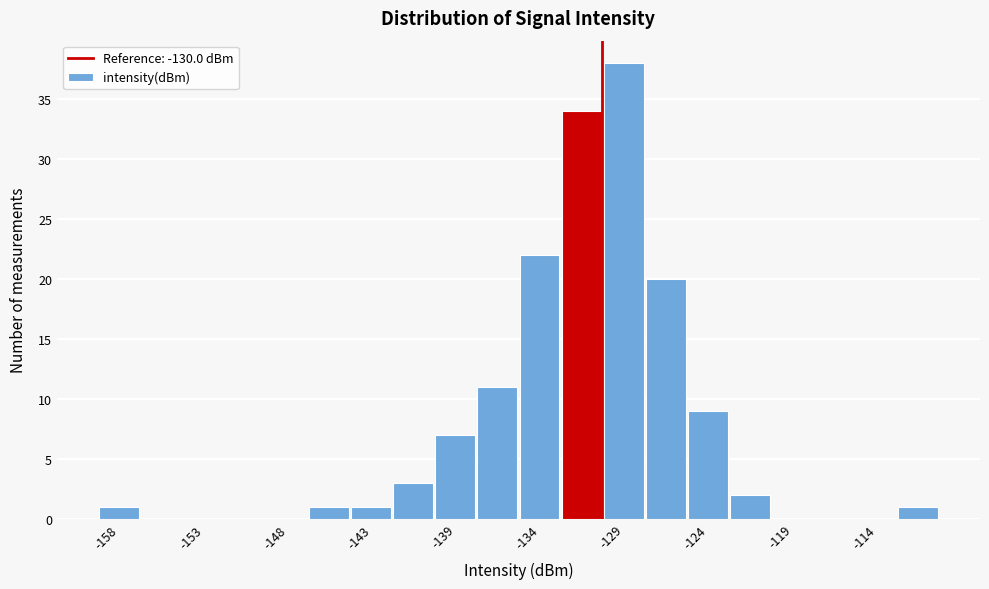

Over which range of the x-axis is the bar tallest?

-130.0 to -127.5